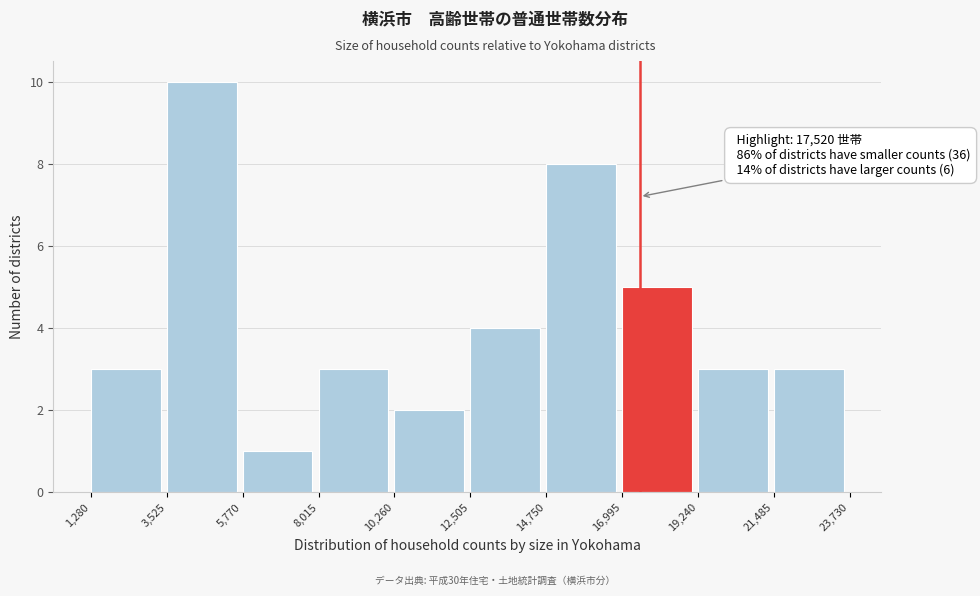

Over which range of the x-axis is the bar tallest?

3,525 to 5,770